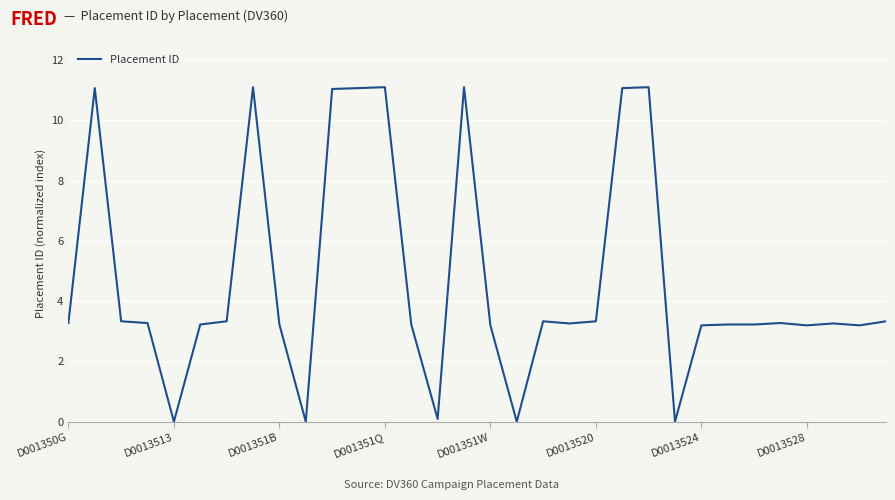

What is the difference between the maximum and minimum values?

11.1